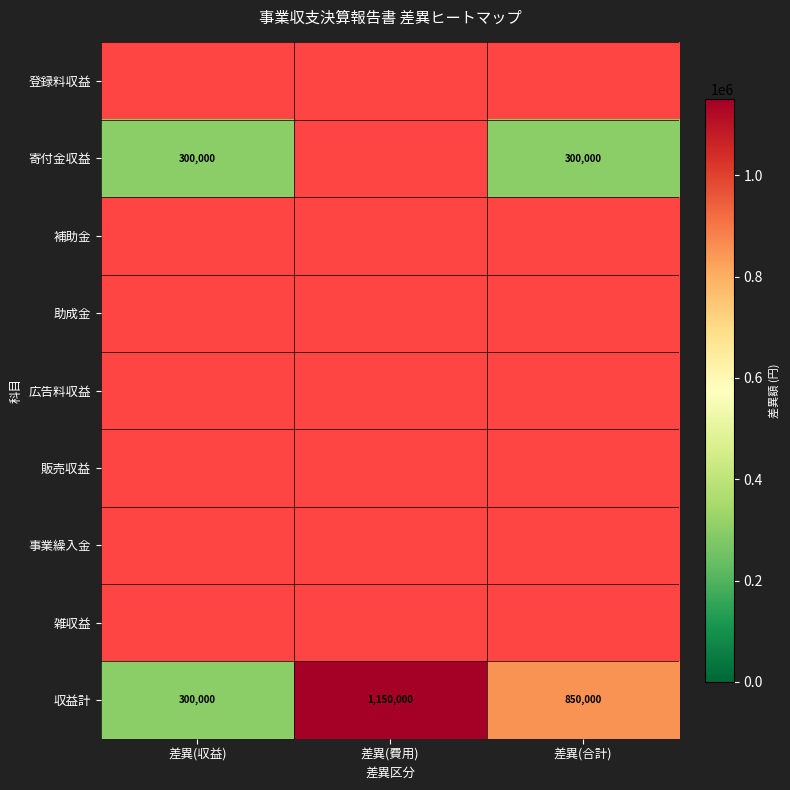

At which label is 収益計 closest to 725000?

差異(合計)